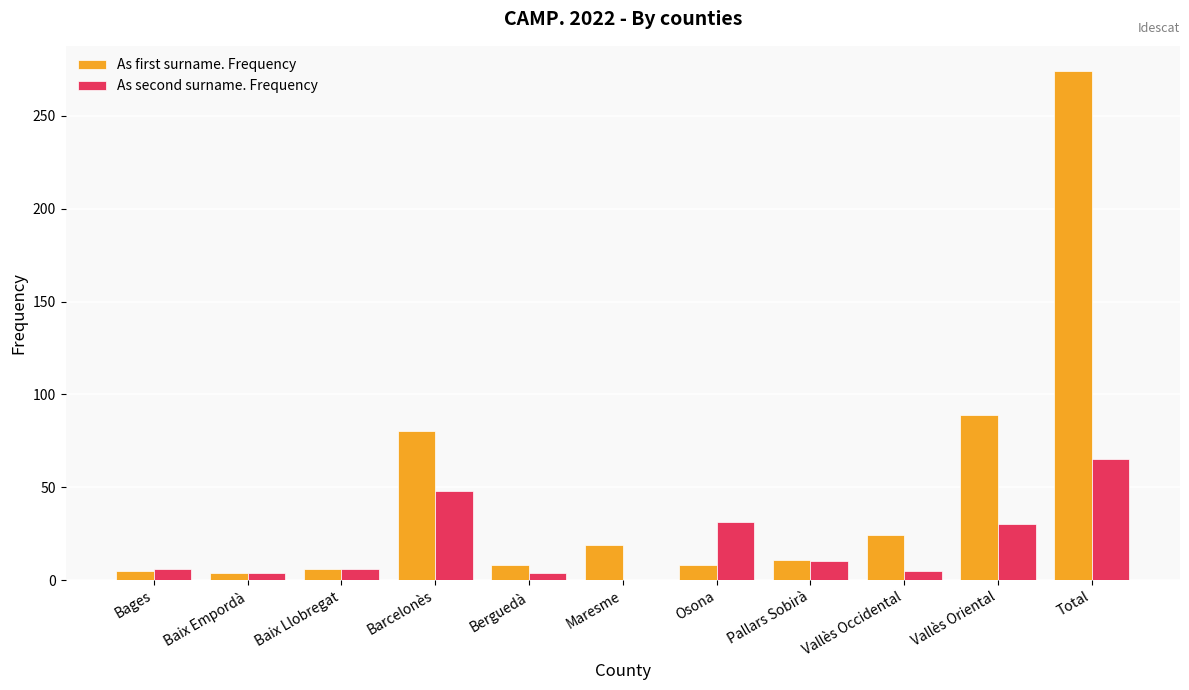

At which label does As second surname. Frequency reach its peak?

Total